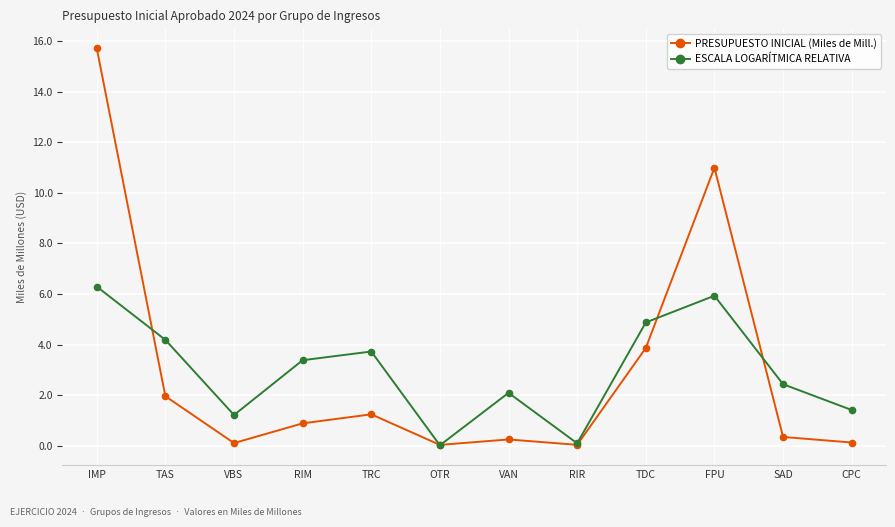

What is the total value across all series at TRC?

5.0